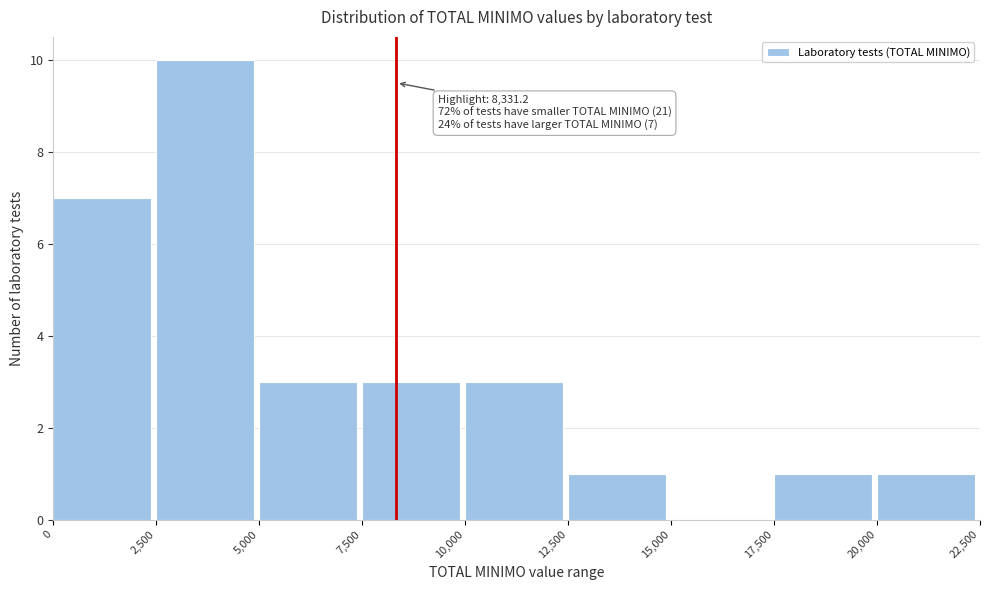

Over which range of the x-axis is the bar tallest?

2,500 to 5,000